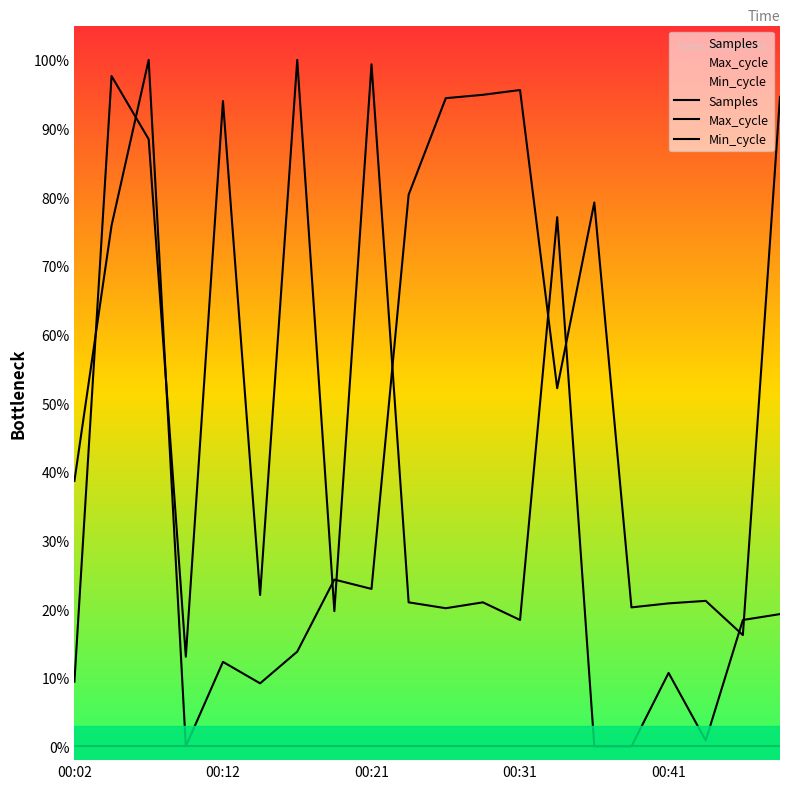

Does the chart display data point markers on the line(s)?

No